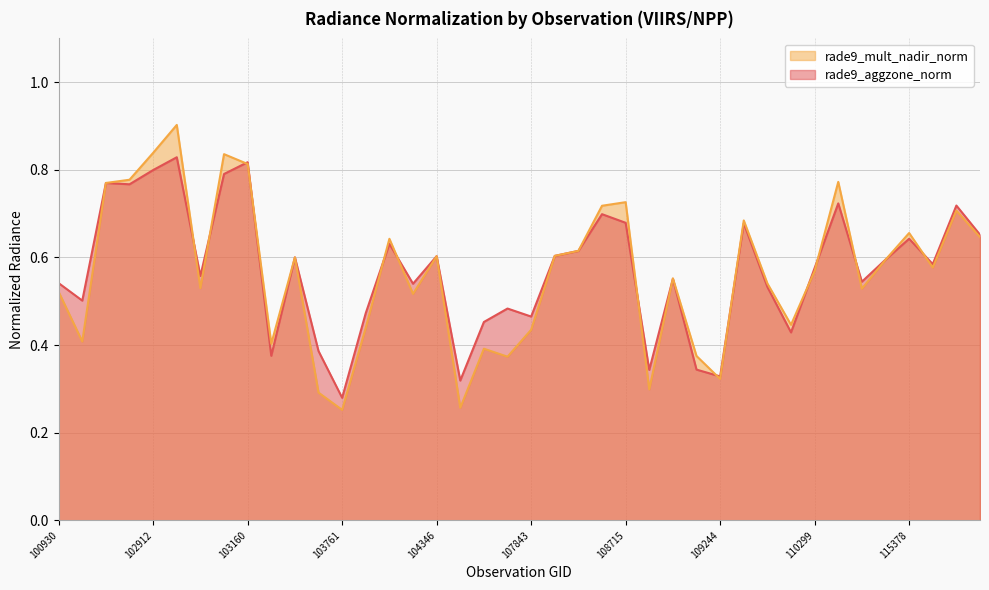

Which has a higher value, 115265 or 109780?

109780